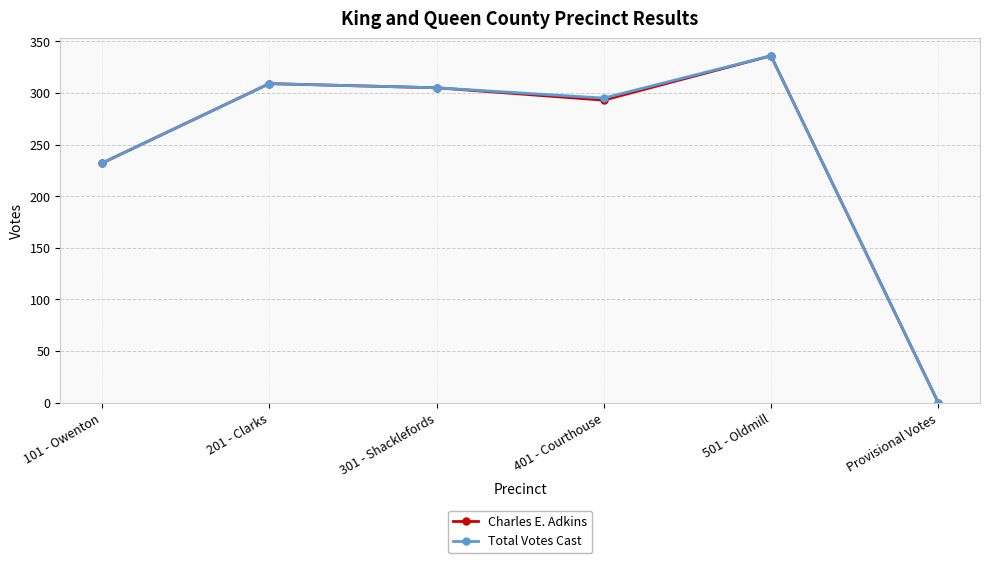

At which category is the sum across all series the highest?

501 - Oldmill